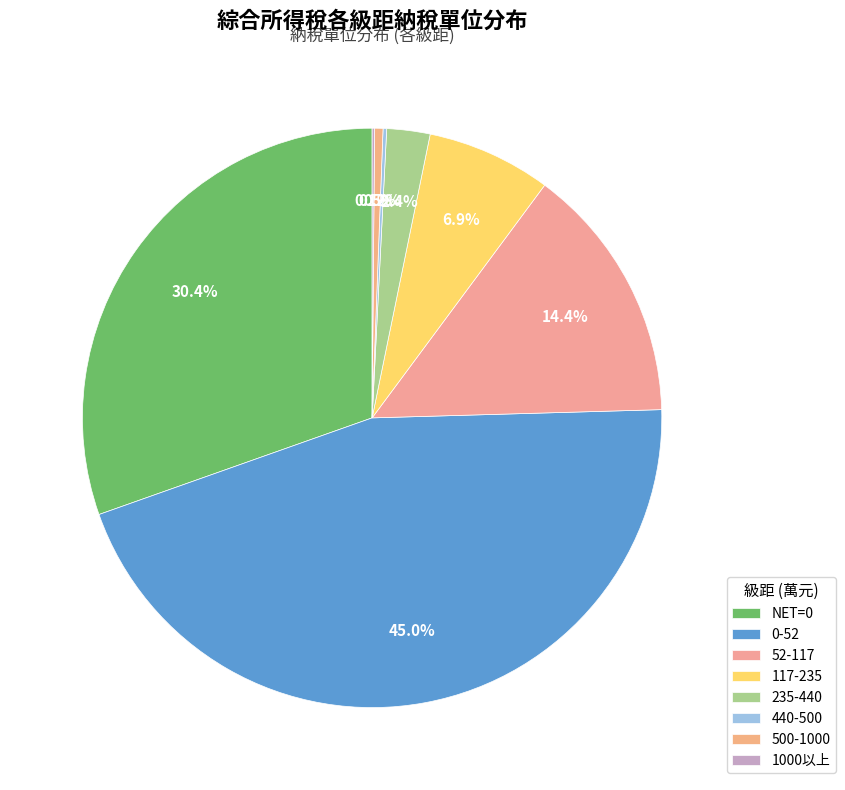

Count the number of slices in the pie.

8